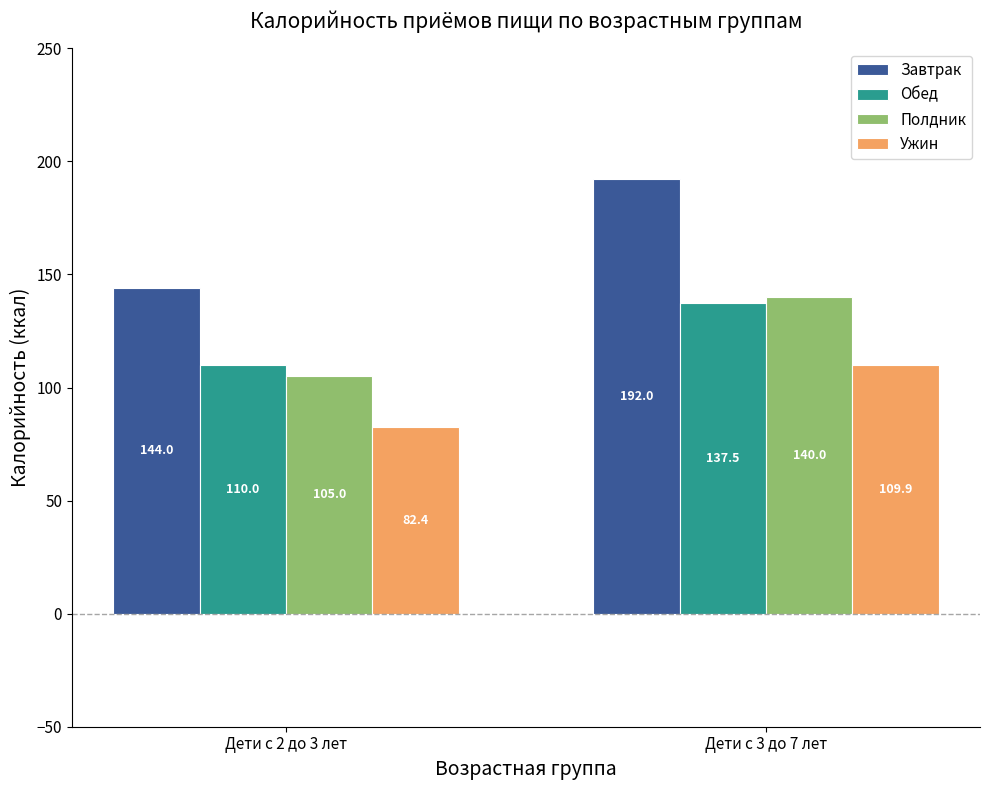

What is the spread (max minus min) of values at Дети с 2 до 3 лет?

61.6